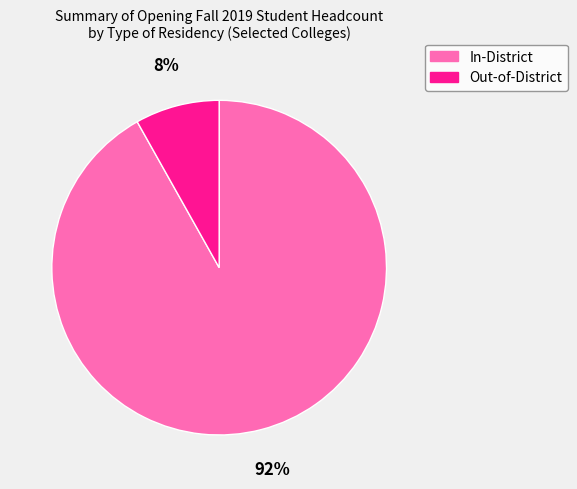

To the nearest percent, what portion does Out-of-District represent?

8%